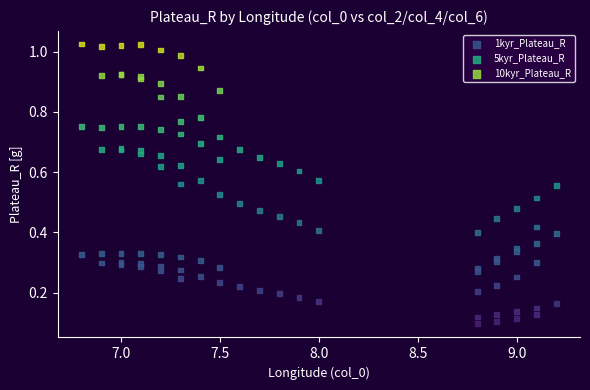

Which series has the largest Y range (max minus min)?

10kyr_Plateau_R